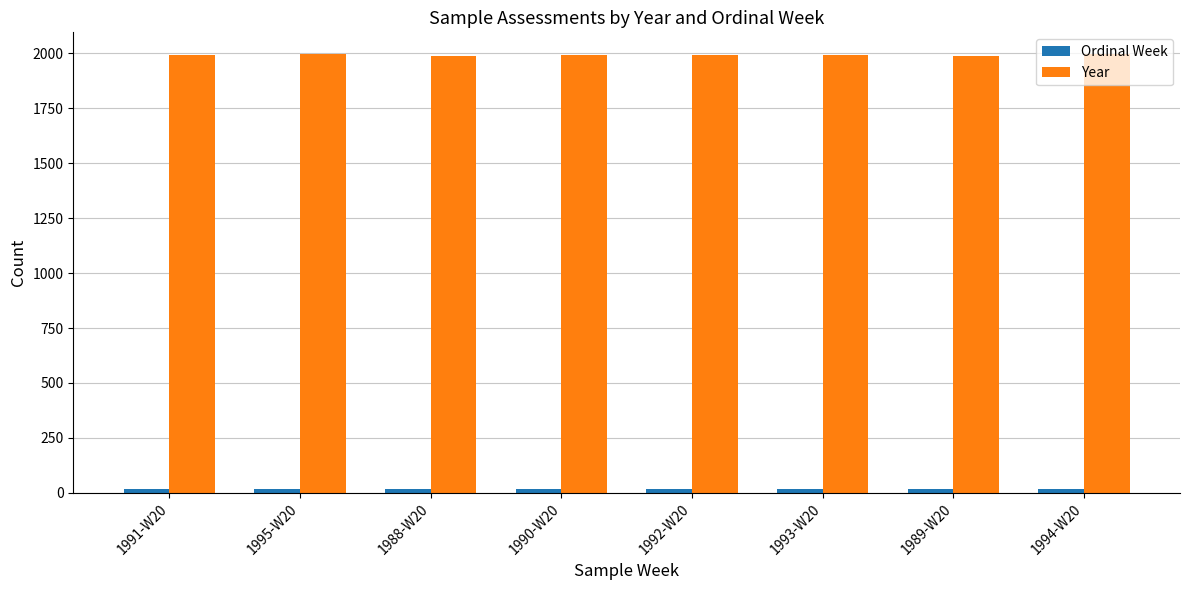

The value of Year at 1991-W20 is 2901. True or false?

False